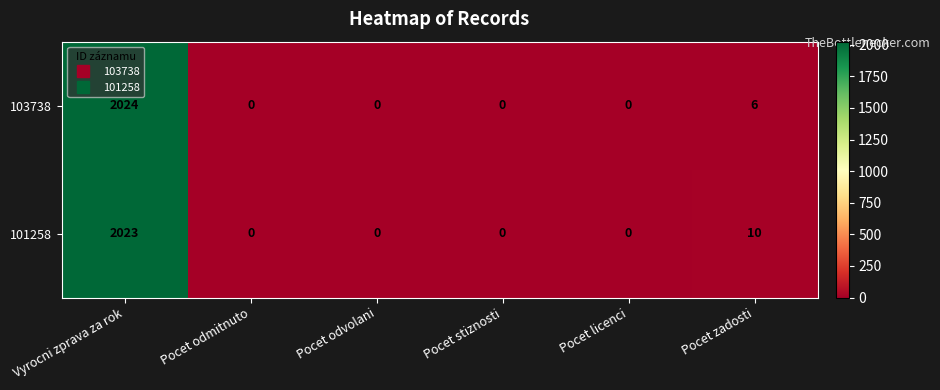

What is the average value of the 103738 series?

338